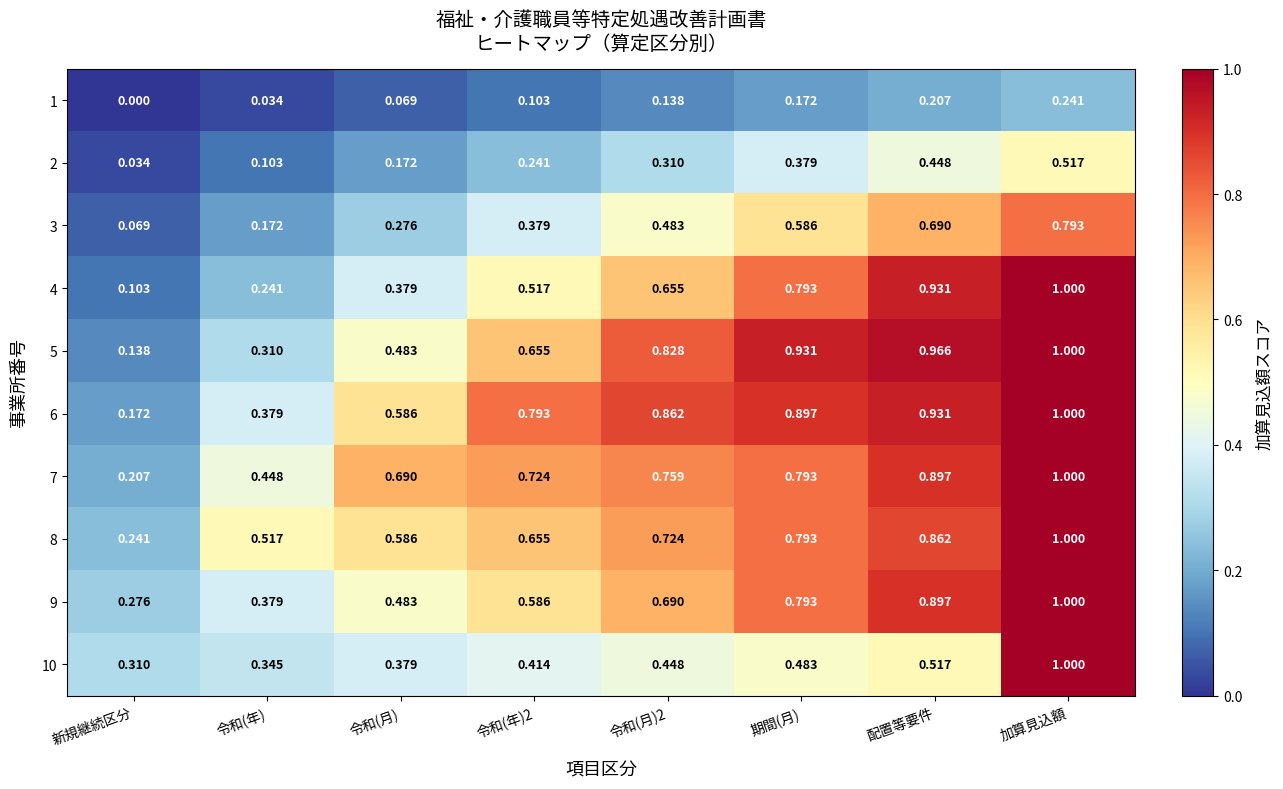

Which category has the highest value across all series?

加算見込額